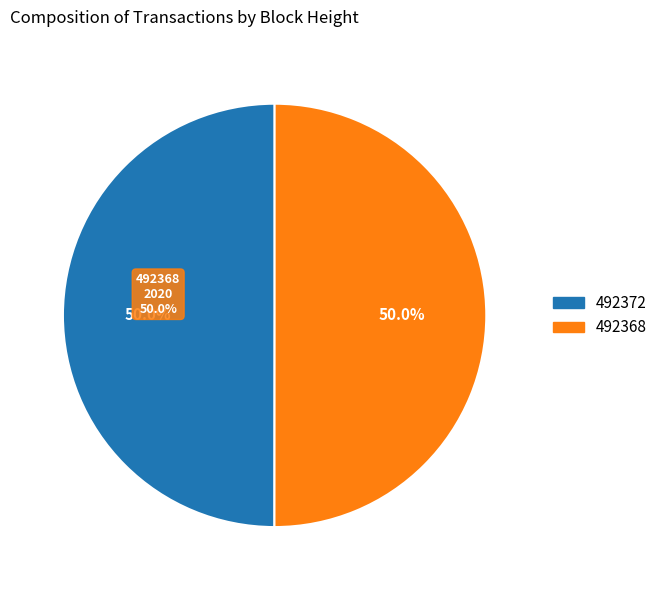

Is it true that 492372 is 50% of the pie?

True